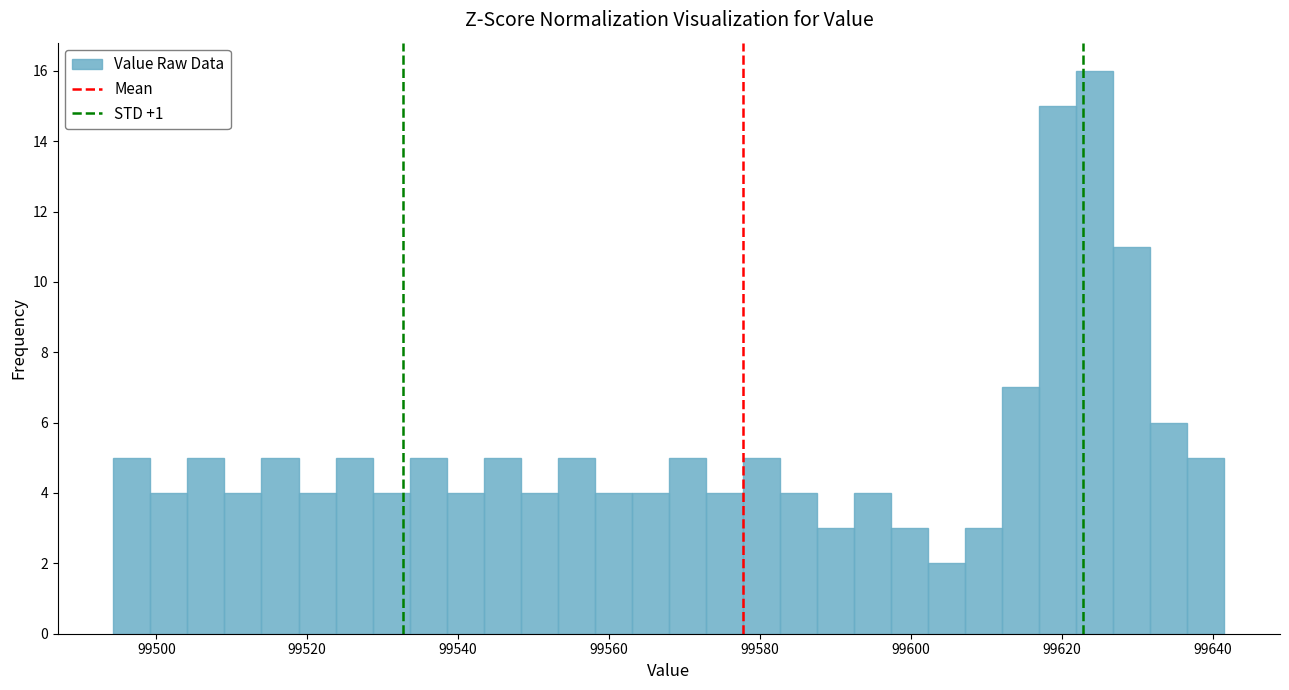

Around what value on the x-axis is the tallest bar? Give the approximate position of its centre, as read against the axis.

99624